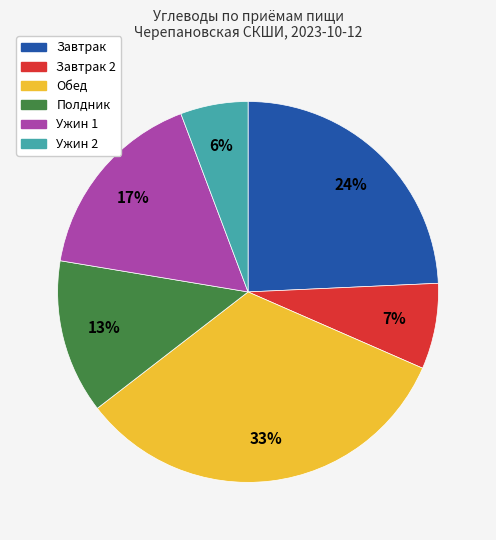

Does any single category account for the majority?

No